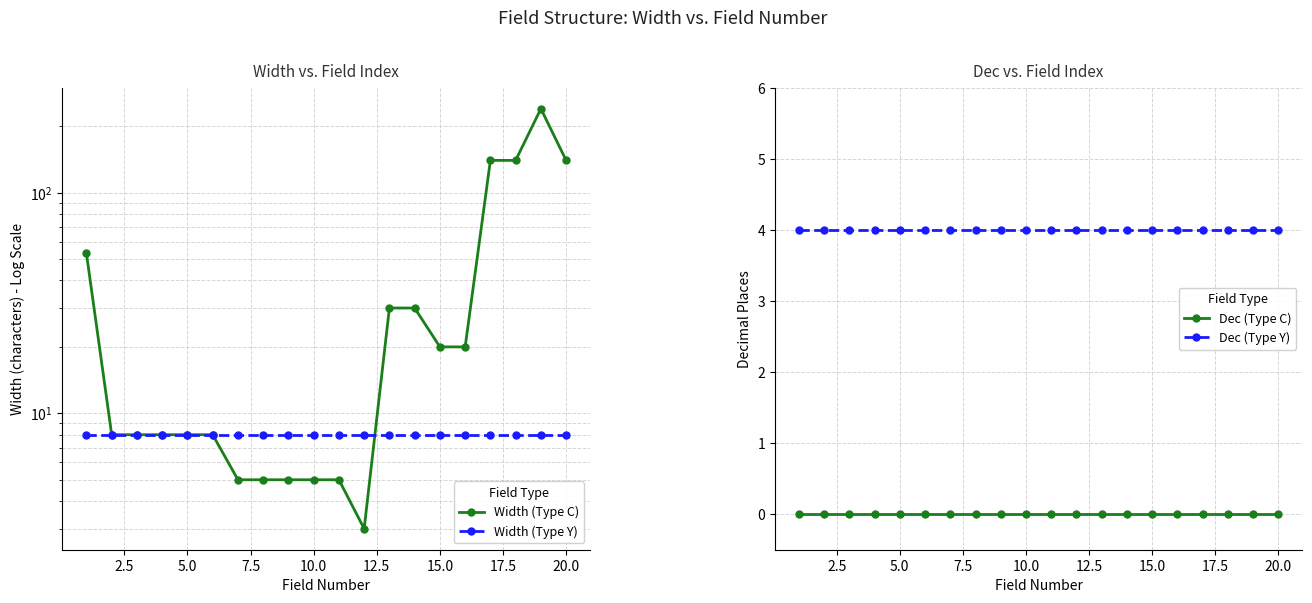

What is the highest value of the Width (Type Y) series?

8